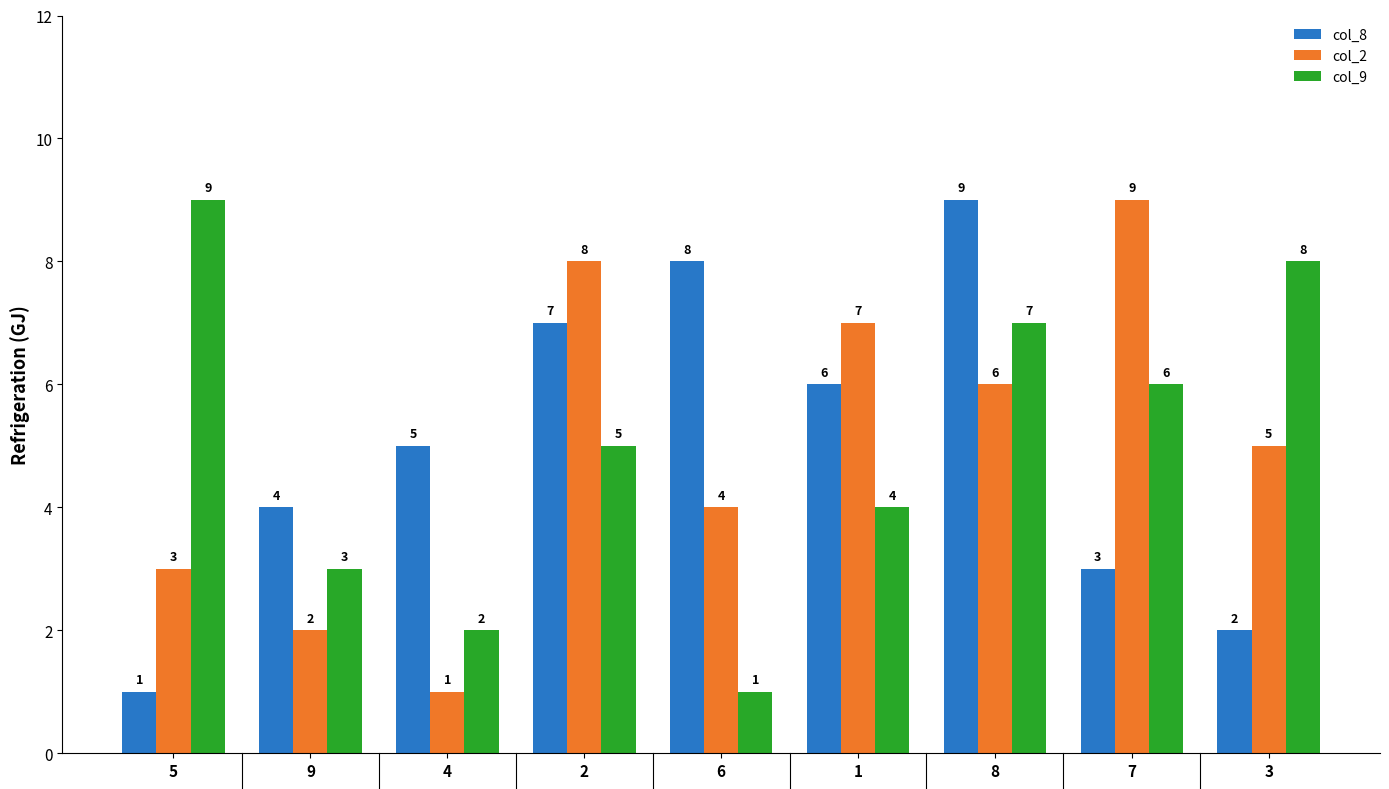

What is the total value across all series at 9?

9